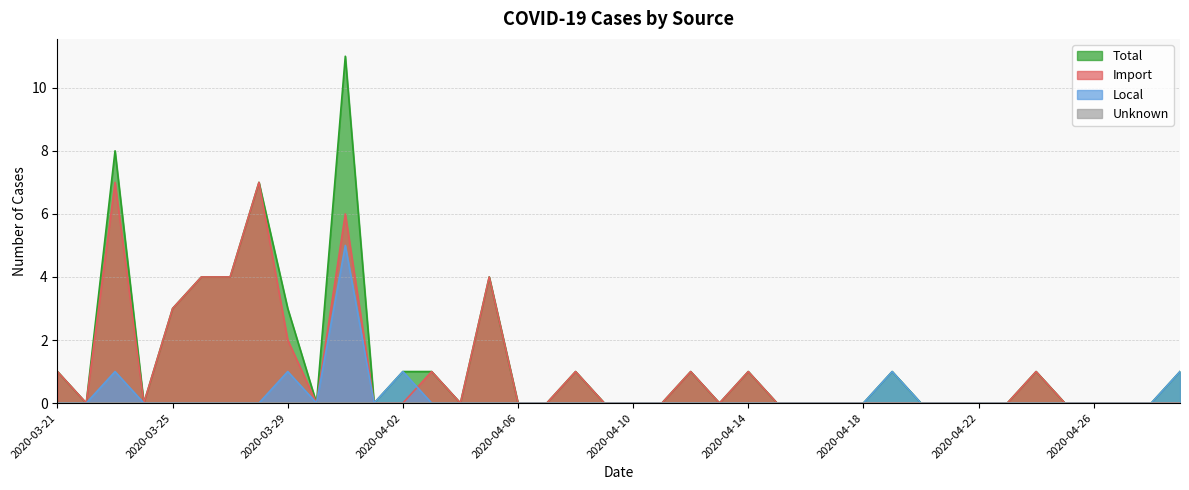

What is the difference between the Total values at 2020-04-29 and 2020-04-20?

1